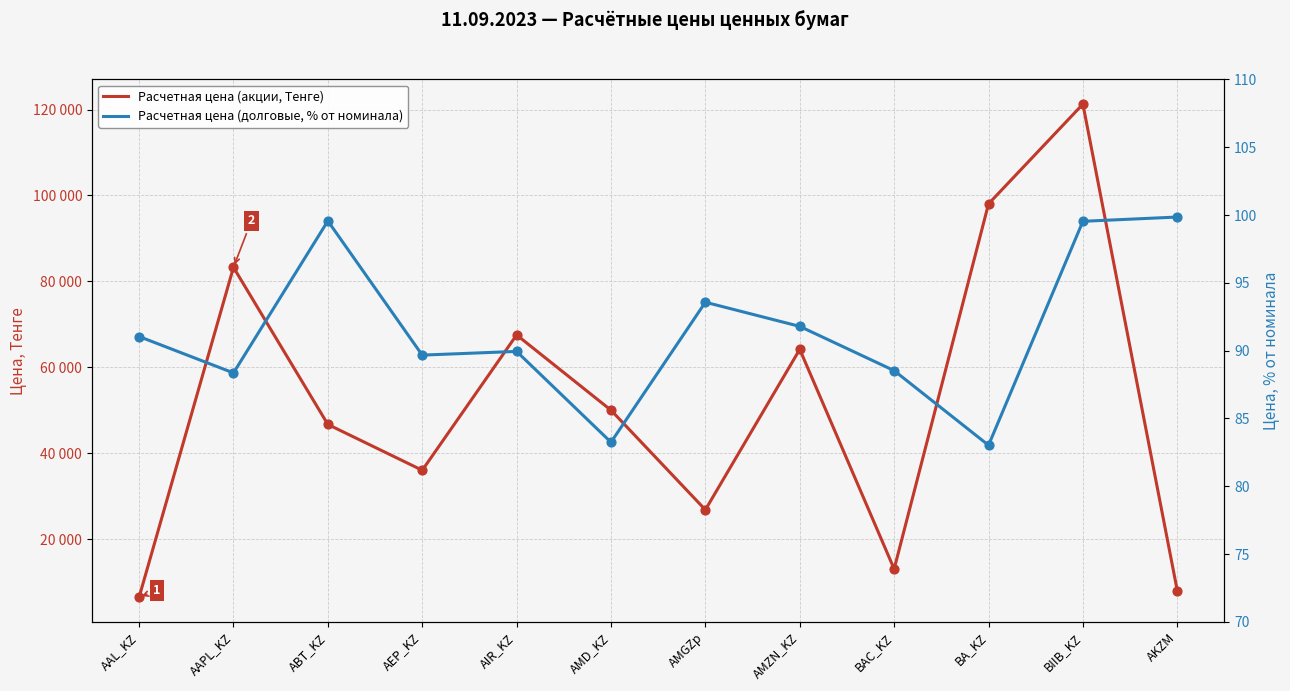

Which series reaches the minimum Y coordinate?

Расчетная цена (долговые, % от номинала)